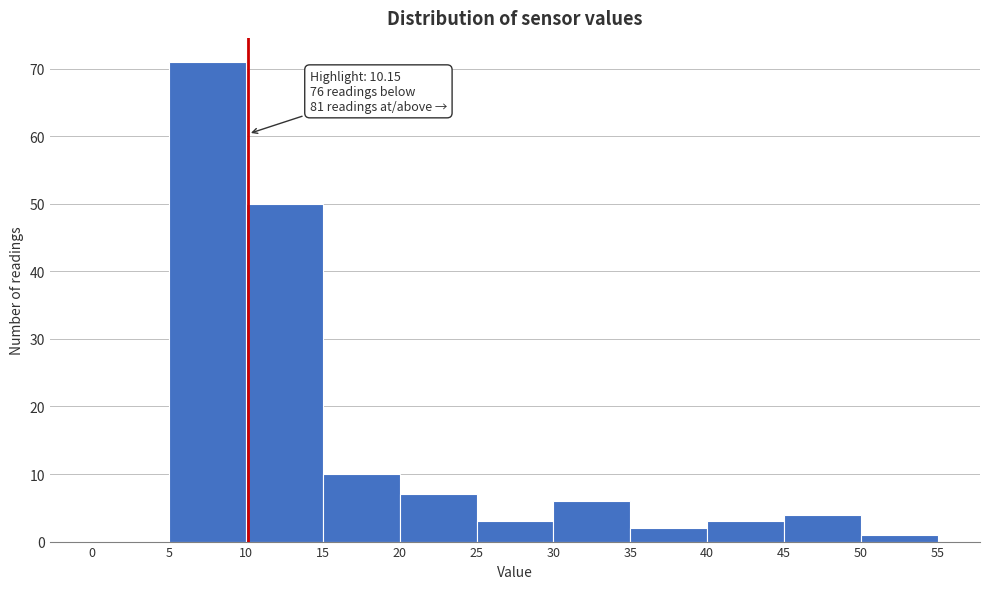

Over which range of the x-axis is the bar tallest?

5 to 10